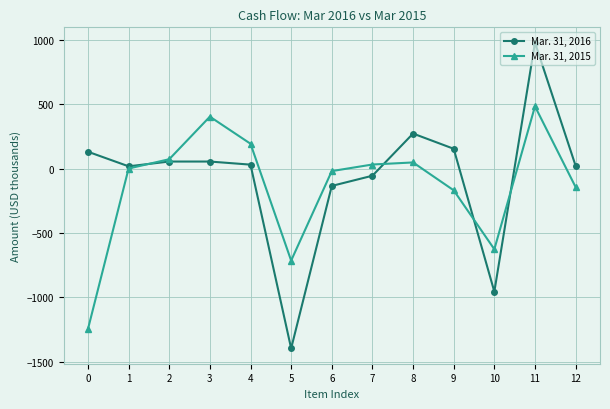

What is the difference between the highest and lowest values at 6?

115